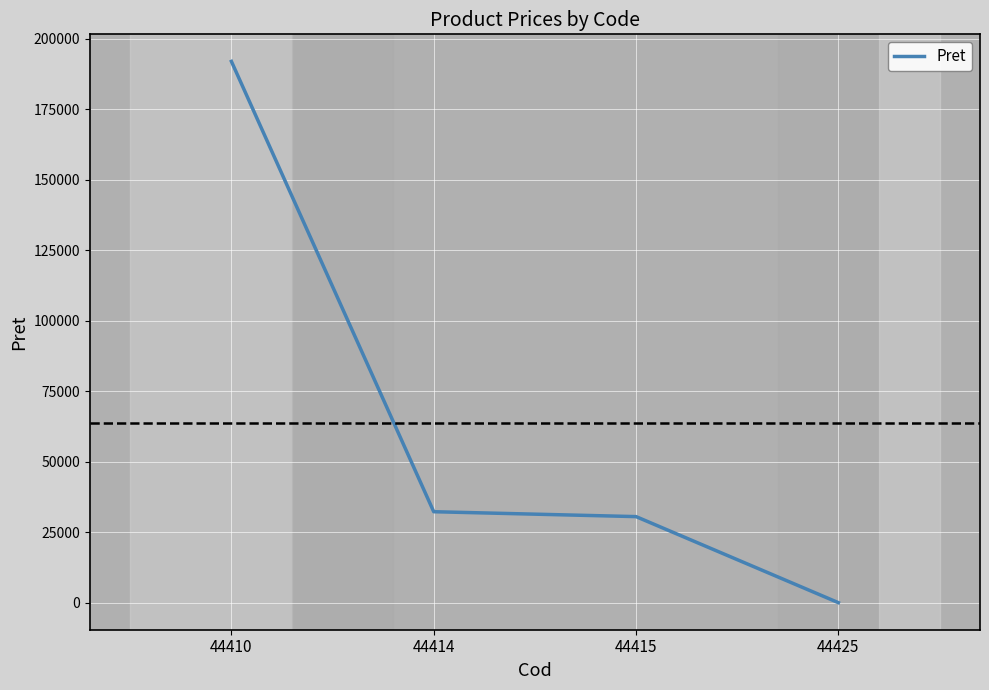

What is the average value?

63731.7